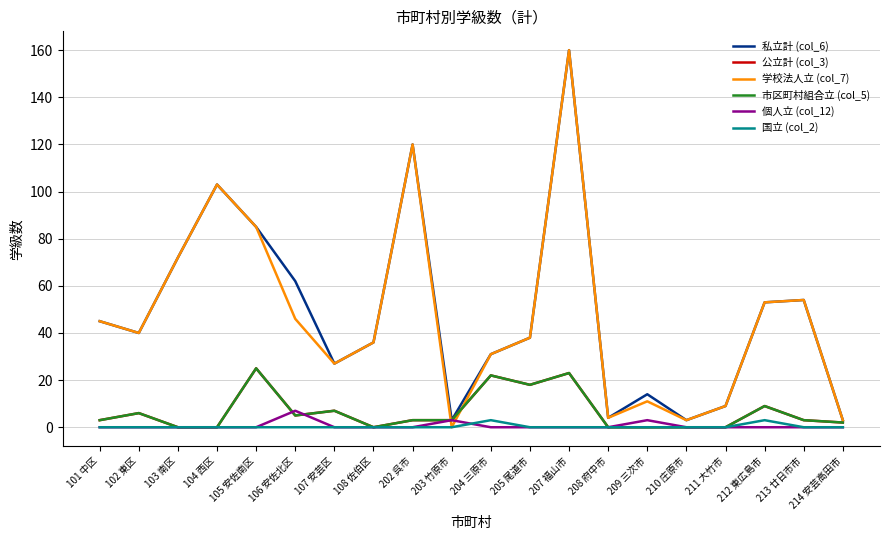

What is the difference between the maximum and minimum values in the 私立計 (col_6) series?

157